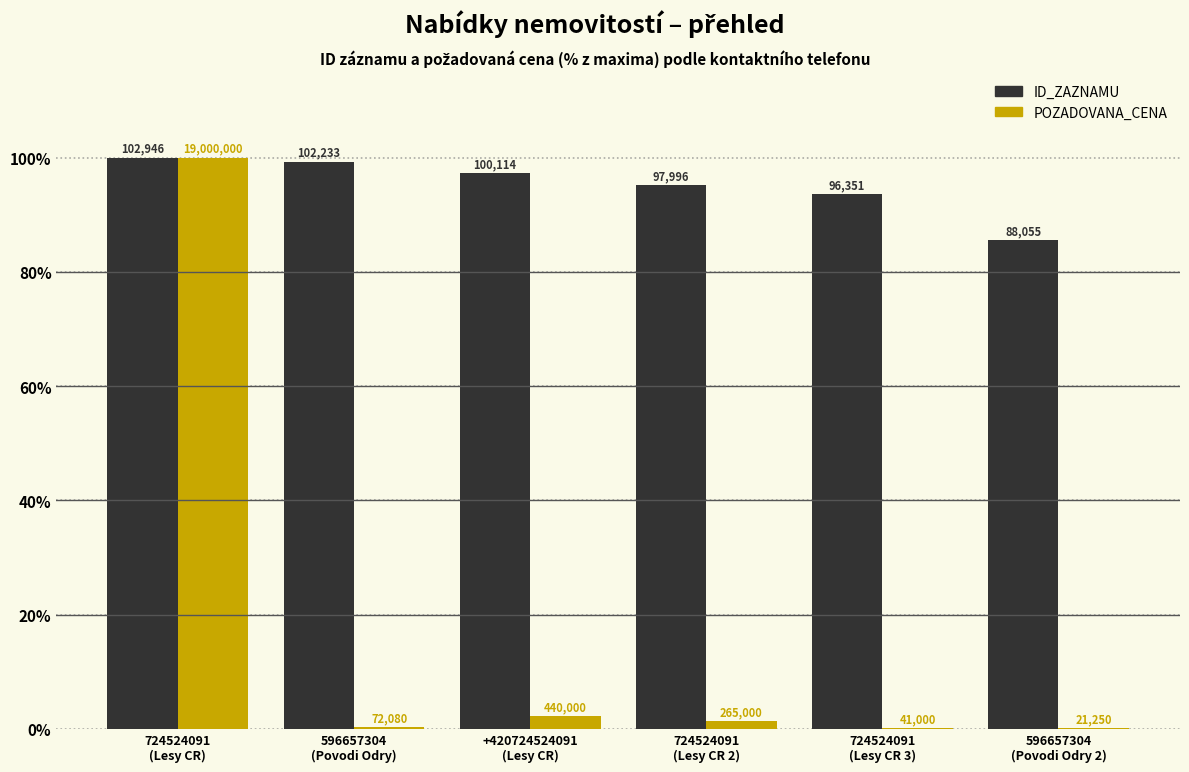

Rank the series at 724524091
(Lesy CR) from lowest to highest value.

ID_ZAZNAMU, POZADOVANA_CENA